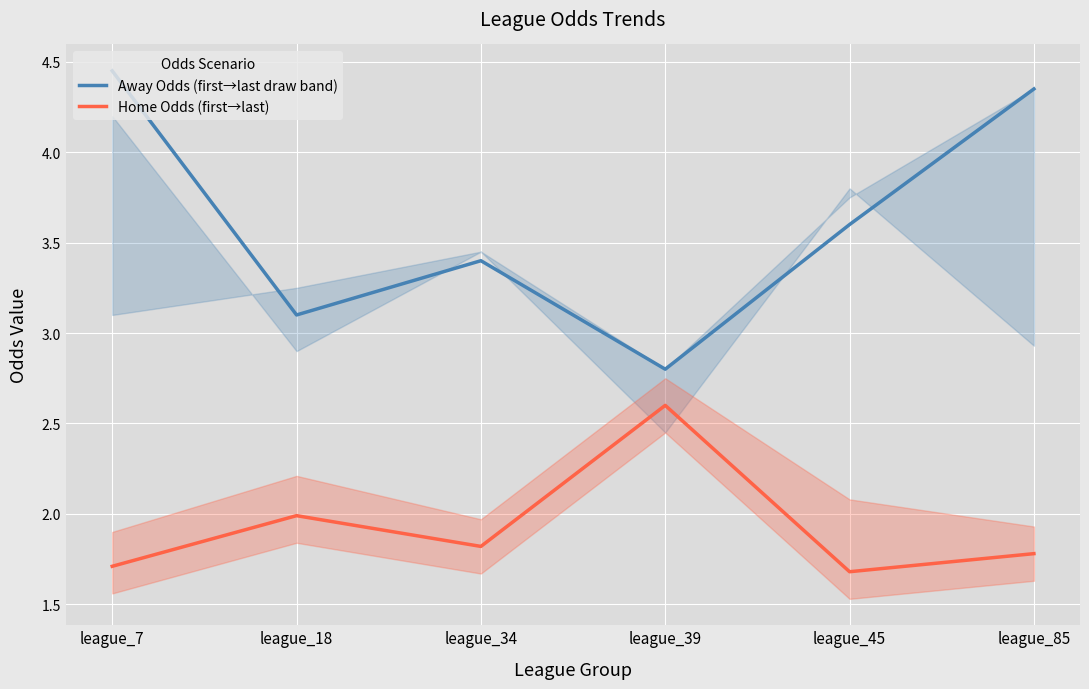

True or false: Home Odds (first→last) and Away Odds (first→last draw band) intersect in this chart.

False